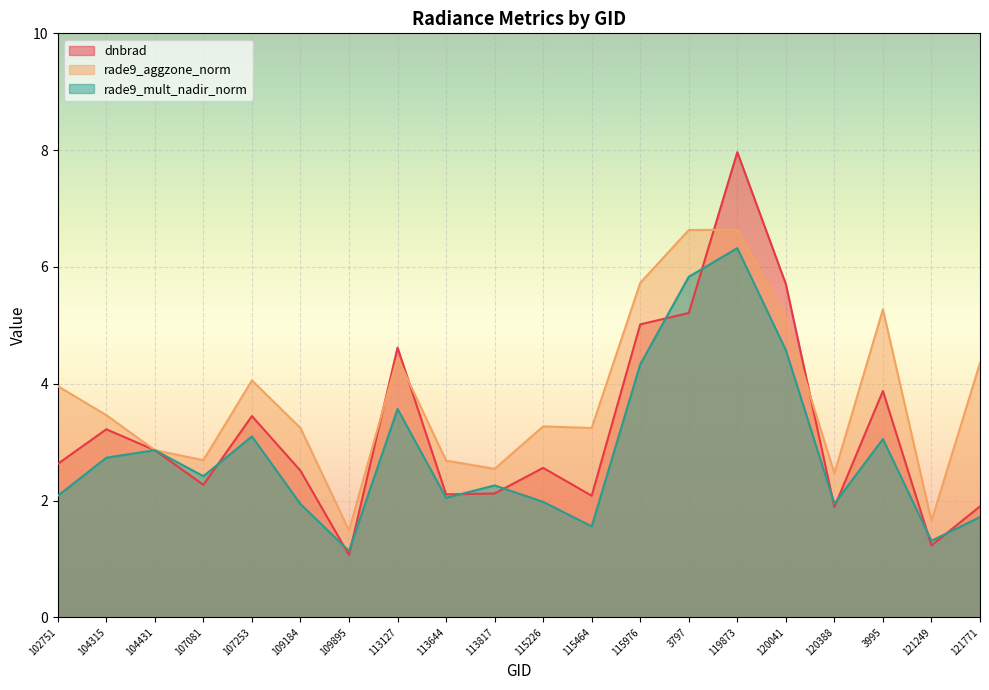

The dnbrad series shows 5.7 at 120041. True or false?

True